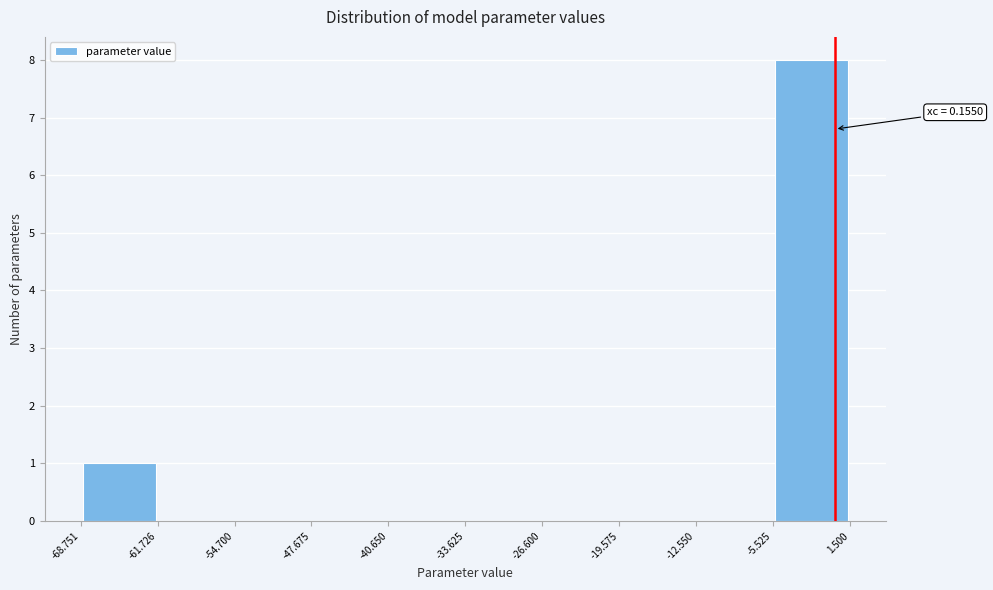

Which range on the x-axis has the tallest bar?

-5.525 to 1.500